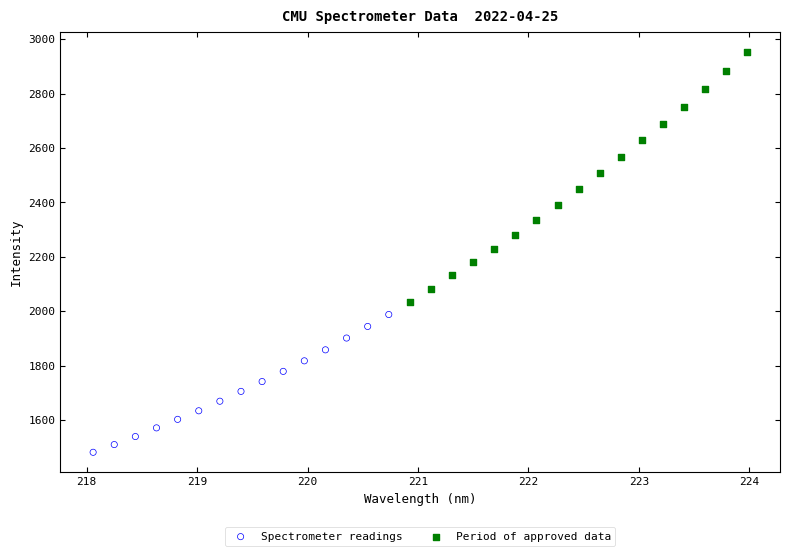

Which series contains the lowest Y value?

Spectrometer readings